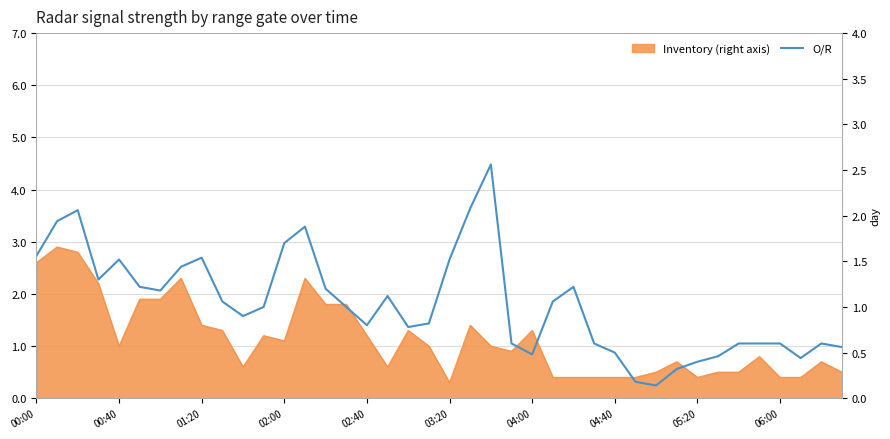

What is the difference between the values at 22 and 37?

2.1